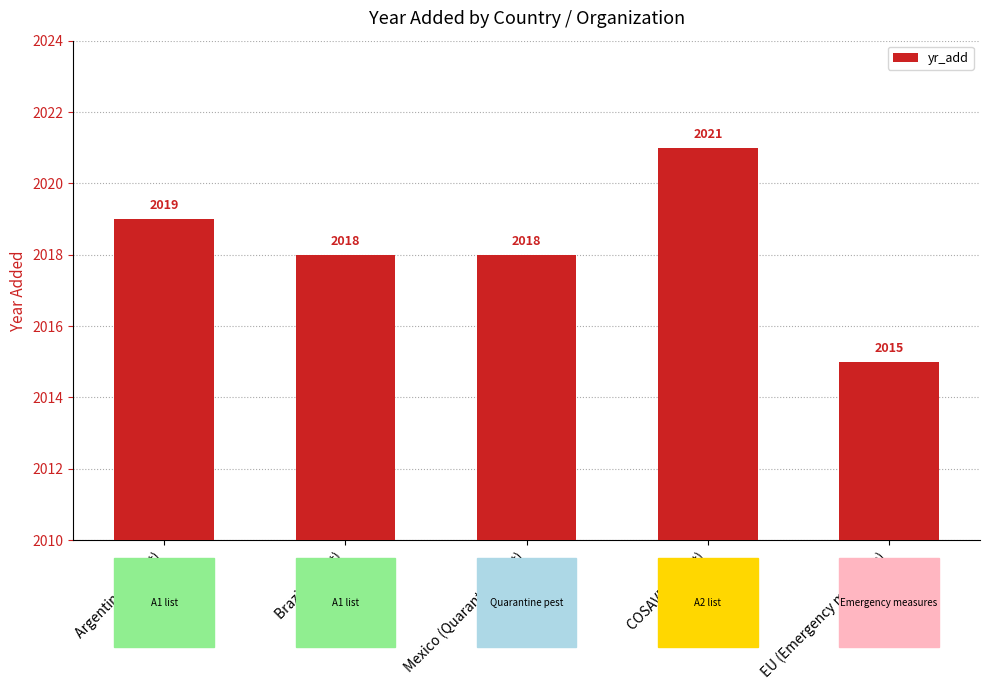

Does the chart contain stacked bars?

No